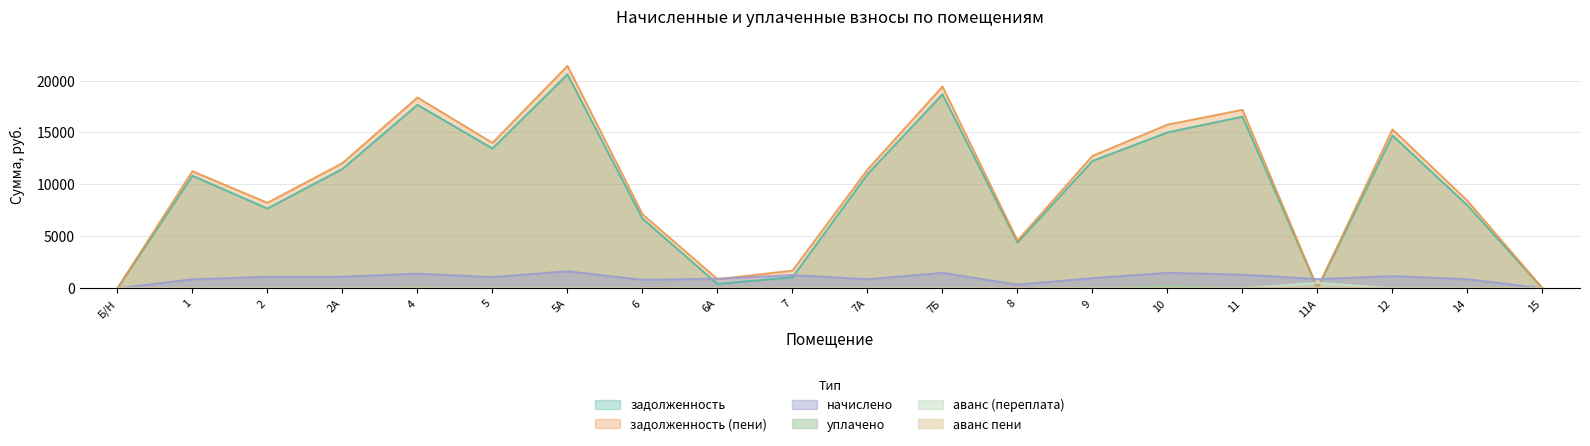

Reading left to right, extract all data points from this chart.

задолженность: 0.0	10837.5	7674.9	11495.0	17663.9	13460.5	20596.0	6719.0	419.1	1059.5	10984.6	18683.5	4413.4	12259.5	15008.4	16525.8	0.0	14711.4	7984.6	0.0
задолженность (пени): 0.0	11268.4	8230.6	12050.7	18369.8	13998.6	21415.0	7128.5	879.3	1695.2	11421.4	19426.5	4588.9	12747.0	15753.3	17183.0	0.0	15296.4	8421.4	0.0
начислено: 0.0	861.9	1111.5	1111.5	1411.8	1076.4	1638.0	819.0	920.4	1271.4	873.6	1485.9	351.0	975.0	1489.8	1314.3	881.4	1170.0	873.6	0.0
уплачено: 0.0	0.0	0.0	0.0	87.7	0.0	0.0	0.0	0.0	0.0	0.0	0.0	0.0	0.0	250.0	0.0	0.0	0.0	0.0	0.0
аванс (переплата): 0.0	0.0	0.0	0.0	0.0	0.0	0.0	0.0	0.0	0.0	0.0	0.0	0.0	0.0	0.0	0.0	528.0	0.0	0.0	0.0
аванс пени: 0.0	0.0	0.0	0.0	0.0	0.0	0.0	0.0	0.0	0.0	0.0	0.0	0.0	0.0	0.0	0.0	87.3	0.0	0.0	0.0